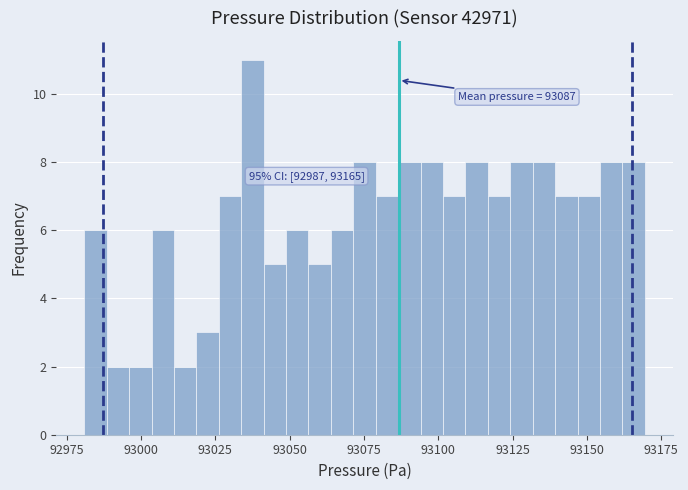

Read against the x-axis, roughly where is the centre of the tallest bar?

93035